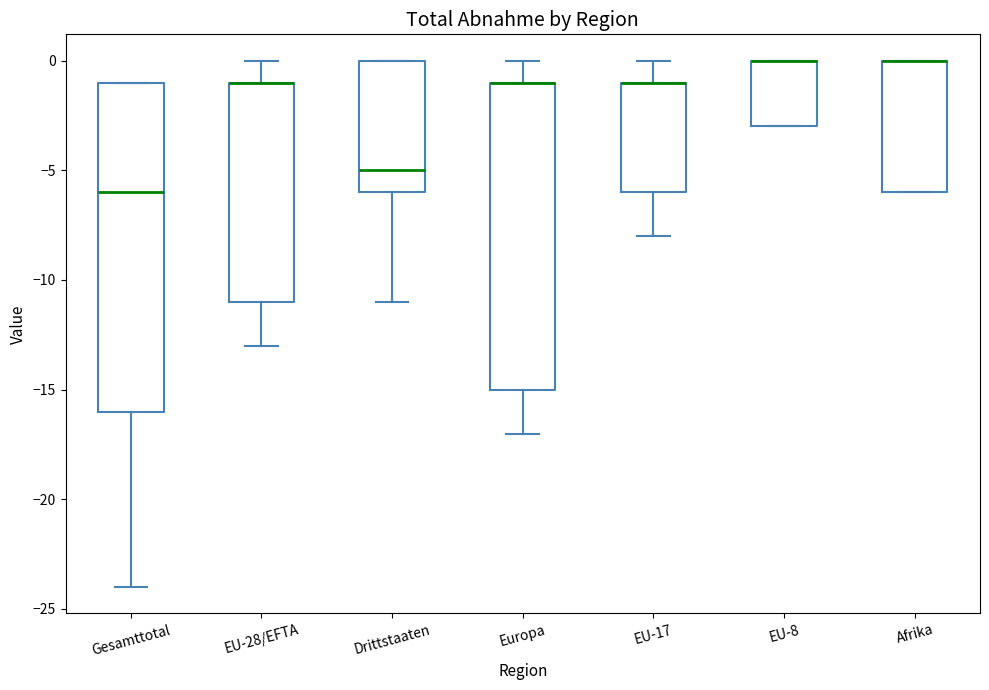

Reading left to right, read every box against the y-axis: the position of its median line, the range the box covers, and the ends of its whiskers. The values are not printed on the chart, so give them approximately, as read against the axis.

Gesamttotal: median -6, box -16 to -1, whiskers -24 to -1
EU-28/EFTA: median -1 (drawn on the box's upper edge), box -11 to -1, whiskers -13 to 0
Drittstaaten: median -5, box -6 to 0, whiskers -11 to 0
Europa: median -1 (drawn on the box's upper edge), box -15 to -1, whiskers -17 to 0
EU-17: median -1 (drawn on the box's upper edge), box -6 to -1, whiskers -8 to 0
EU-8: median 0 (drawn on the box's upper edge), box -3 to 0, whiskers -3 to 0
Afrika: median 0 (drawn on the box's upper edge), box -6 to 0, whiskers -6 to 0